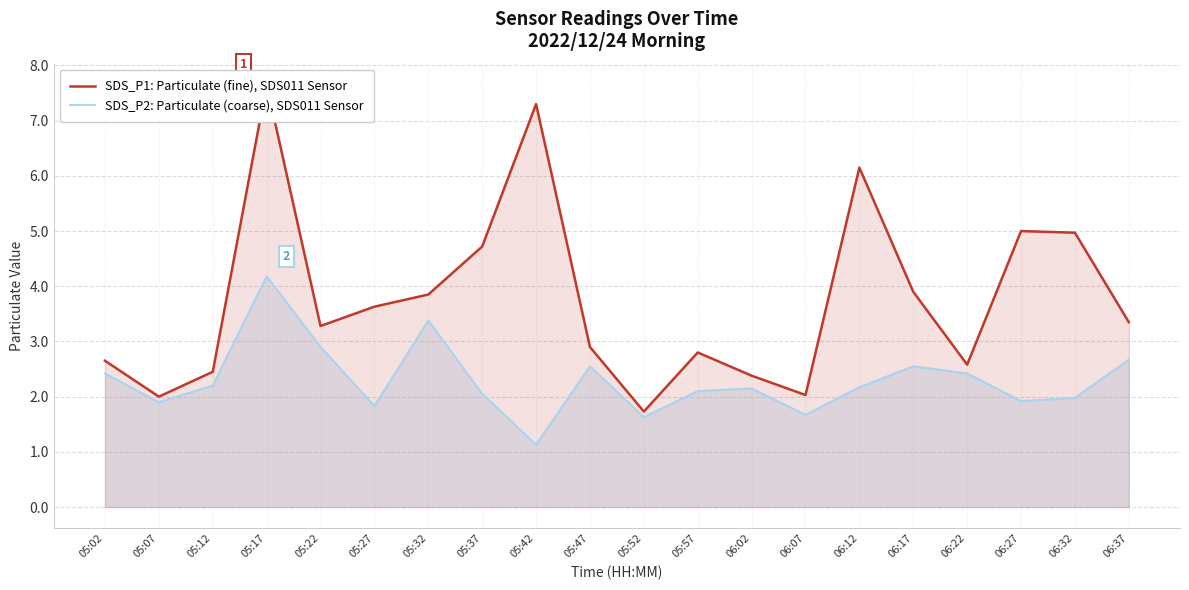

What is the label of the 17th point from the right?

05:17